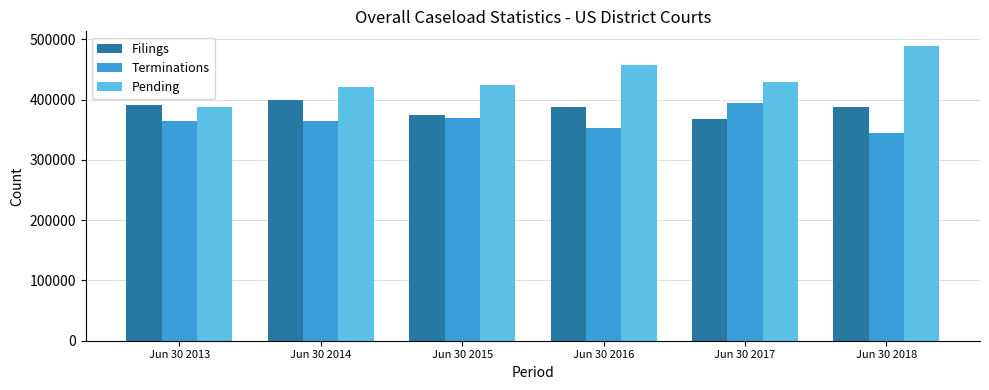

How many bars are there in total?

18